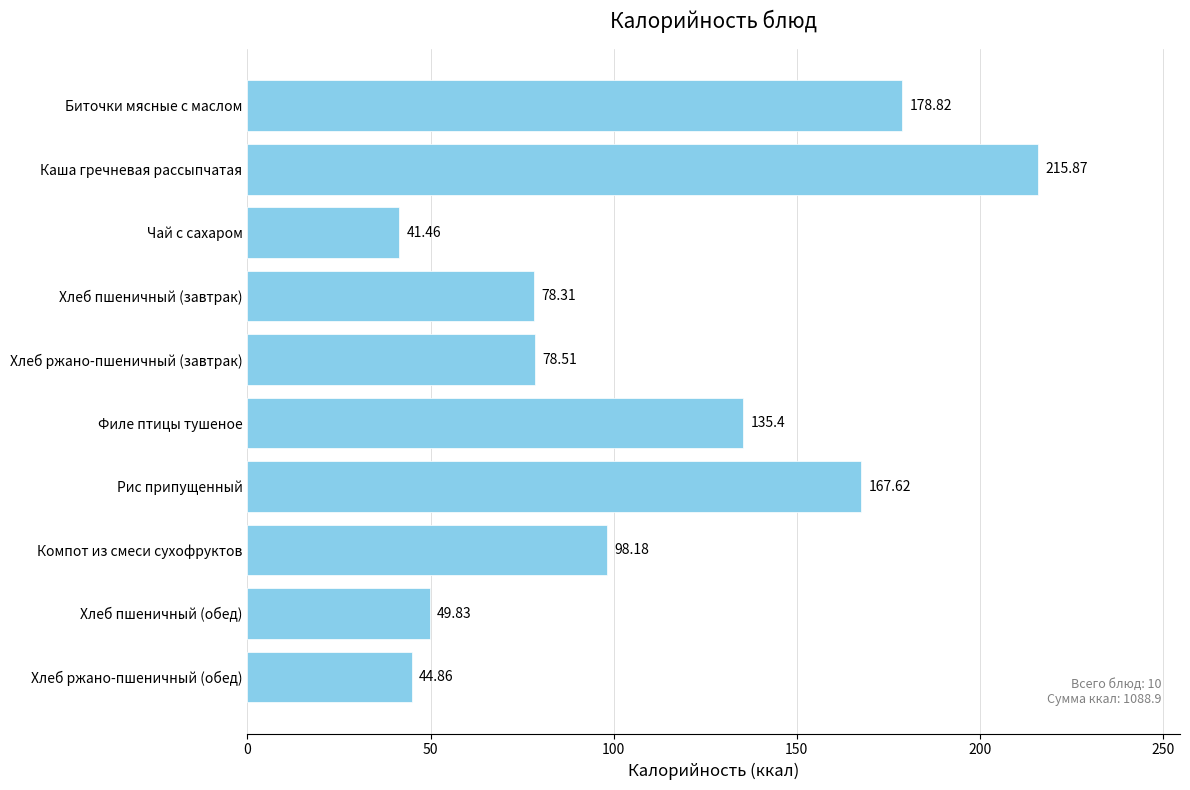

How many distinct data groups are displayed?

1